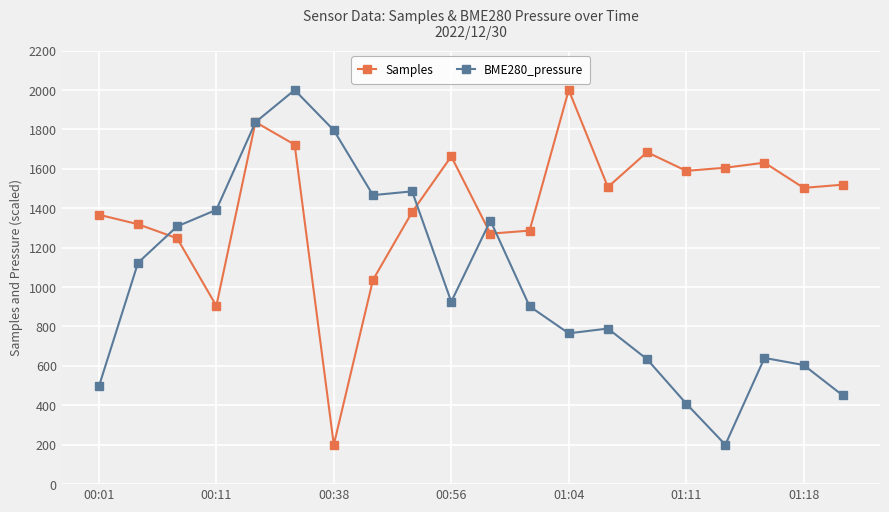

What is the value of the Samples point at the 14th from the left?

1507.4